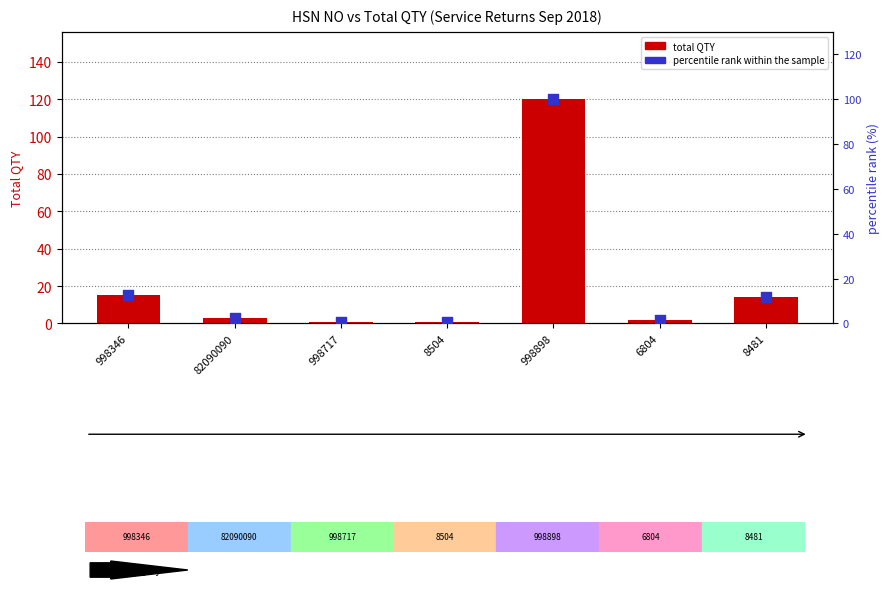

At which category is the sum across all series the highest?

998898